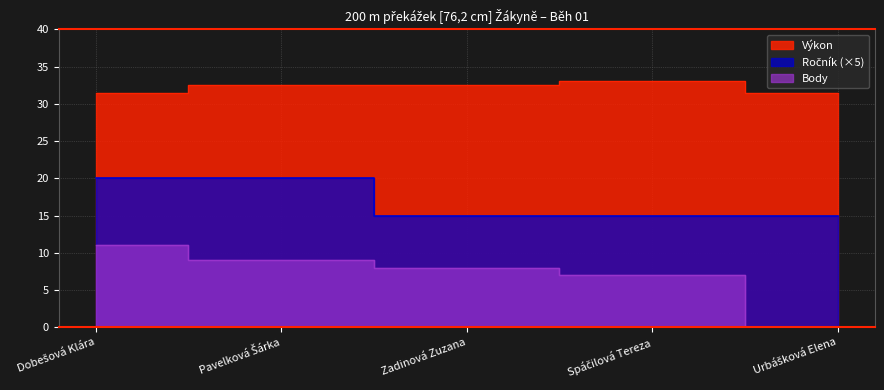

At which label does Body reach its peak?

Dobešová Klára